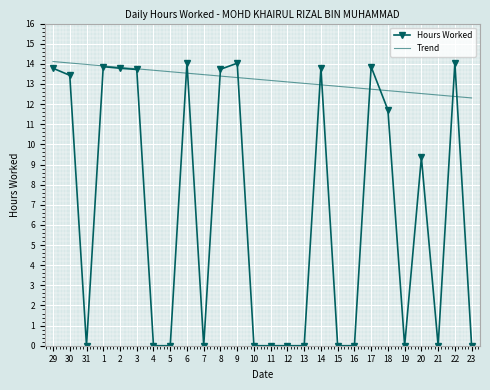

List the series in order of their overall mean, highest first.

Trend, Hours Worked